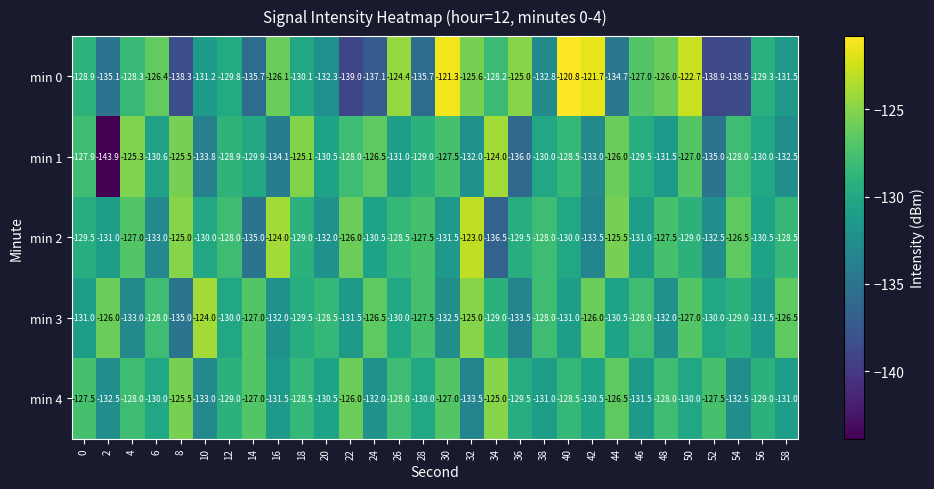

Rank the series at 58 from highest to lowest value.

min 3, min 2, min 4, min 0, min 1